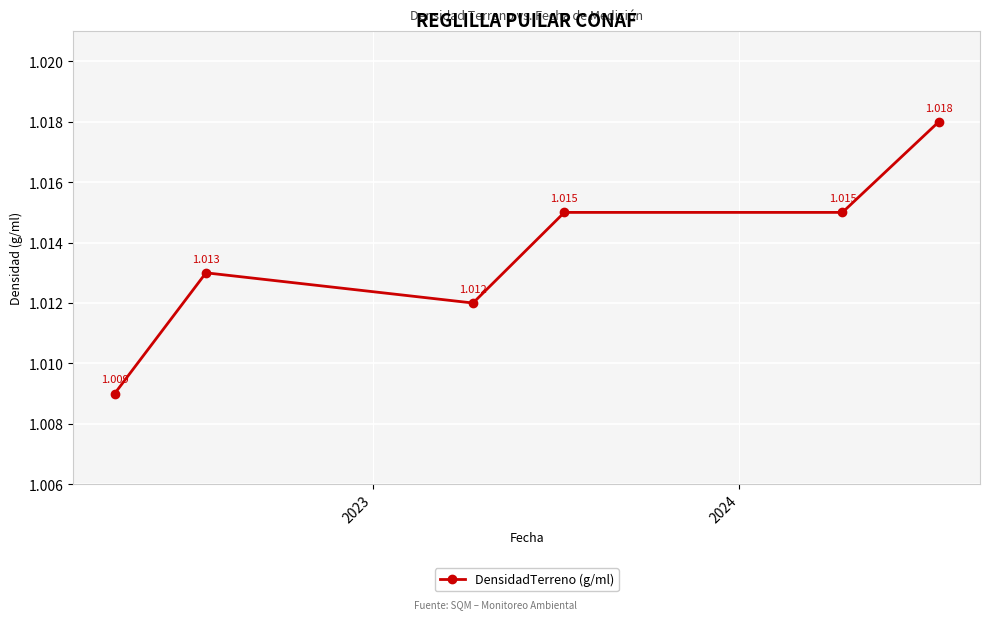

How many lines are shown in the chart?

1